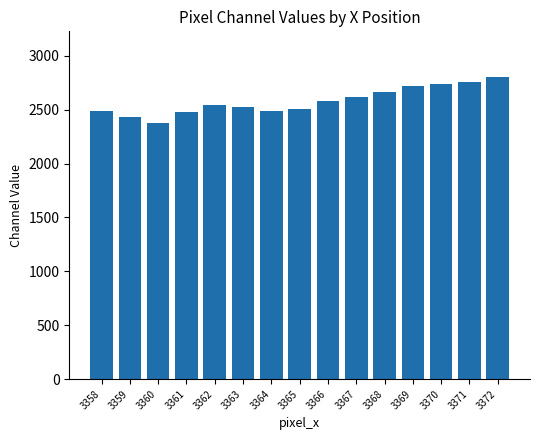

Approximately how many times larger is the value at 3360 compared to 3367?

0.9